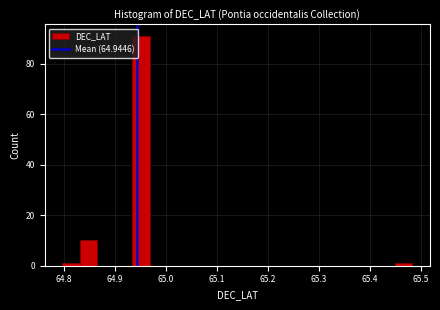

Read against the x-axis, roughly where is the centre of the tallest bar?

64.95